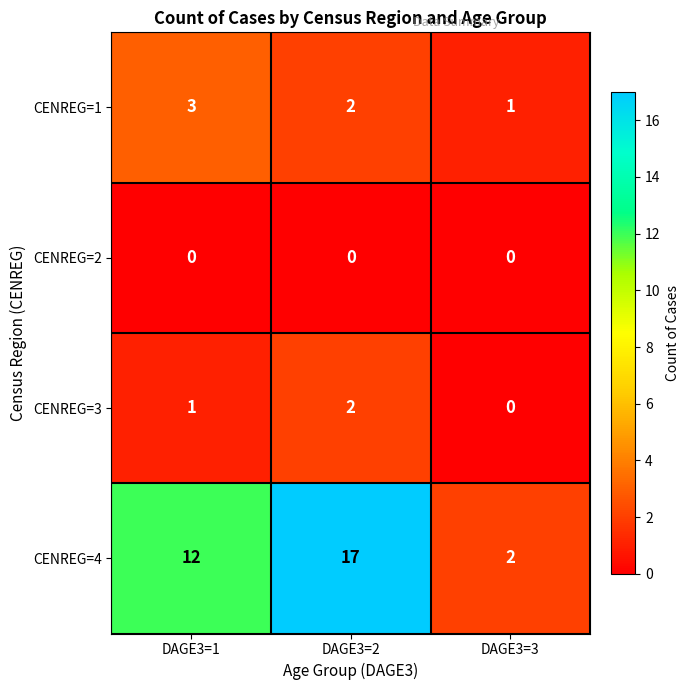

Read the CENREG=4 value at DAGE3=1.

12